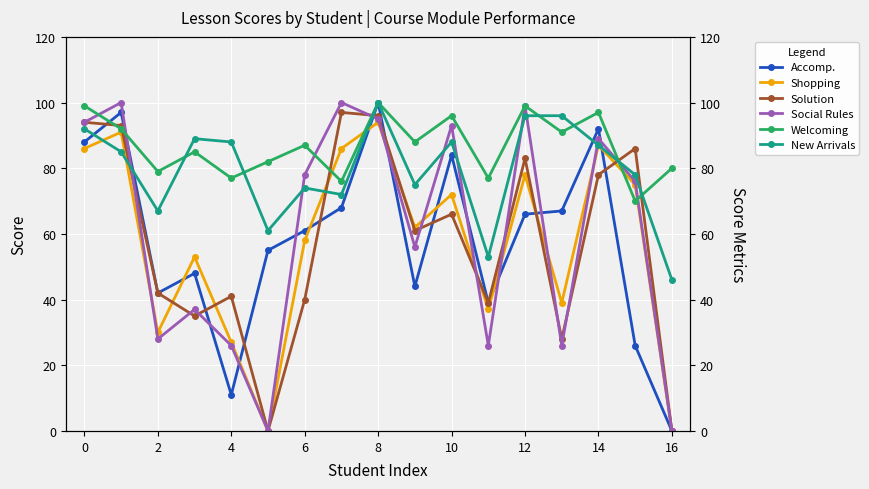

At which category does the chart reach its minimum across all series?

16